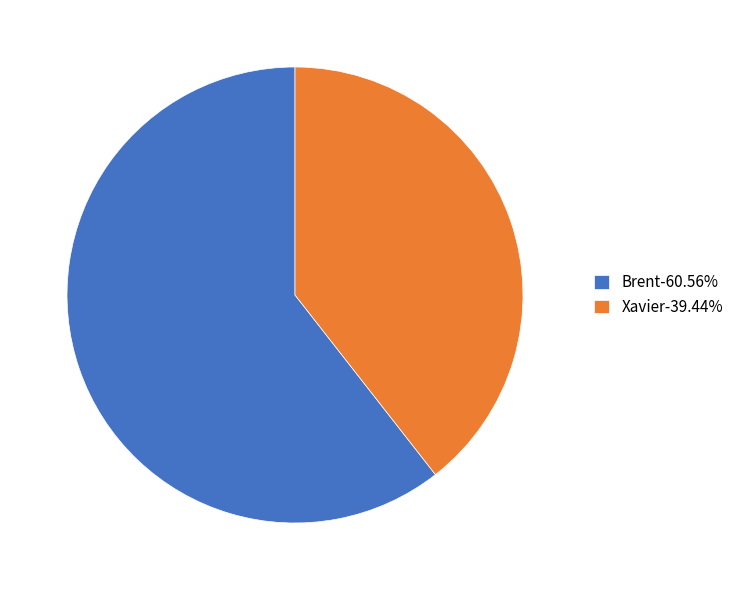

How many segments does this pie chart have?

2